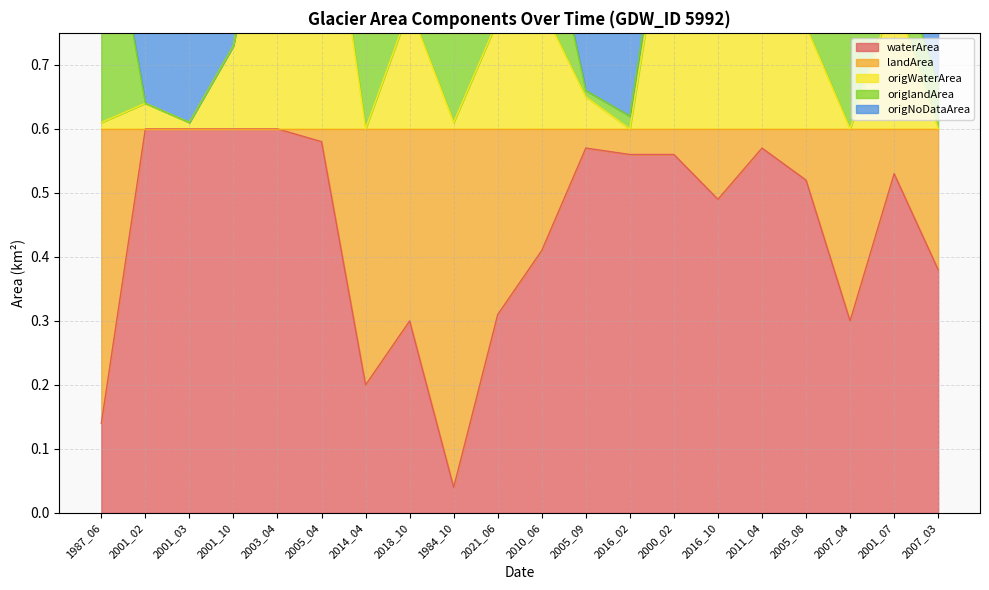

Between 2021_06 and 2005_09, which is larger?

2005_09